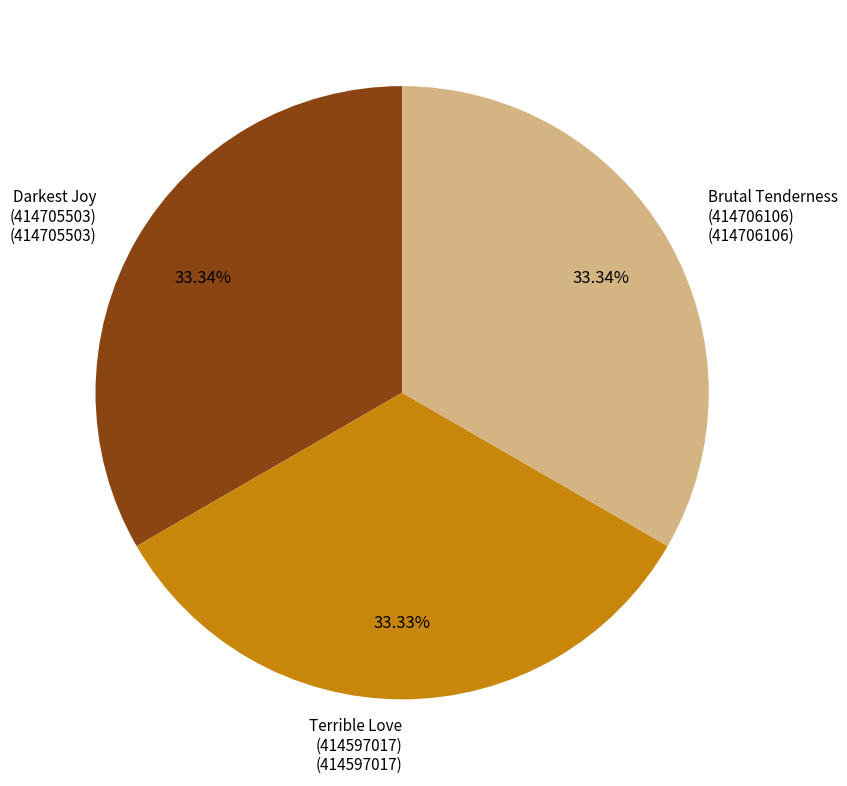

Is there any slice that represents more than half of the pie?

No